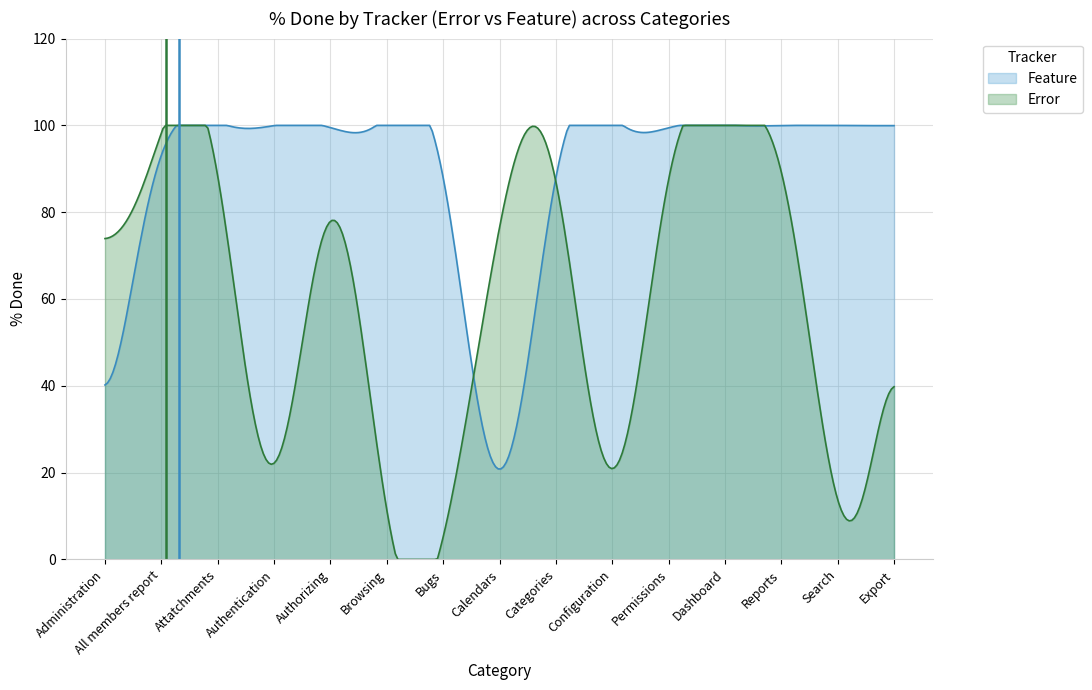

What are all the series names shown in the legend?

Feature, Error